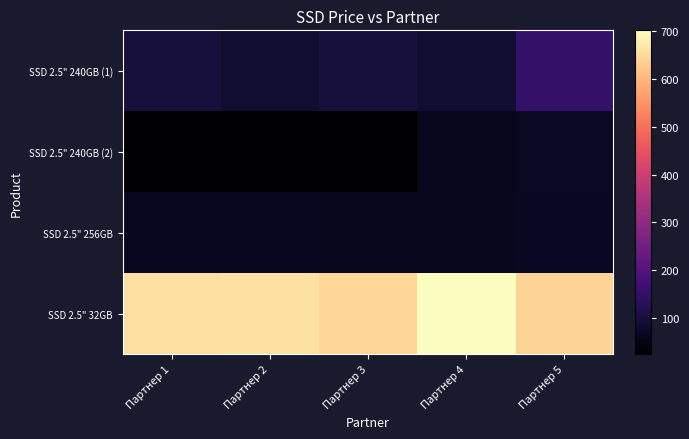

What is the minimum value shown in the chart?

25.0